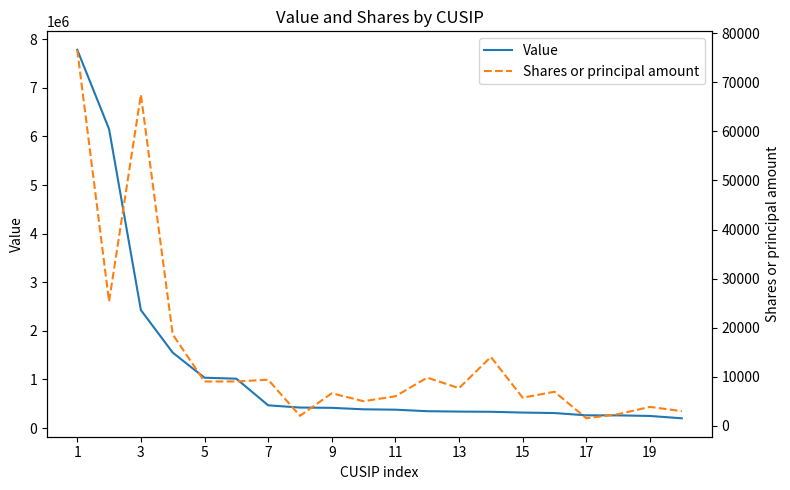

What is the average value of the Value series?

1232050